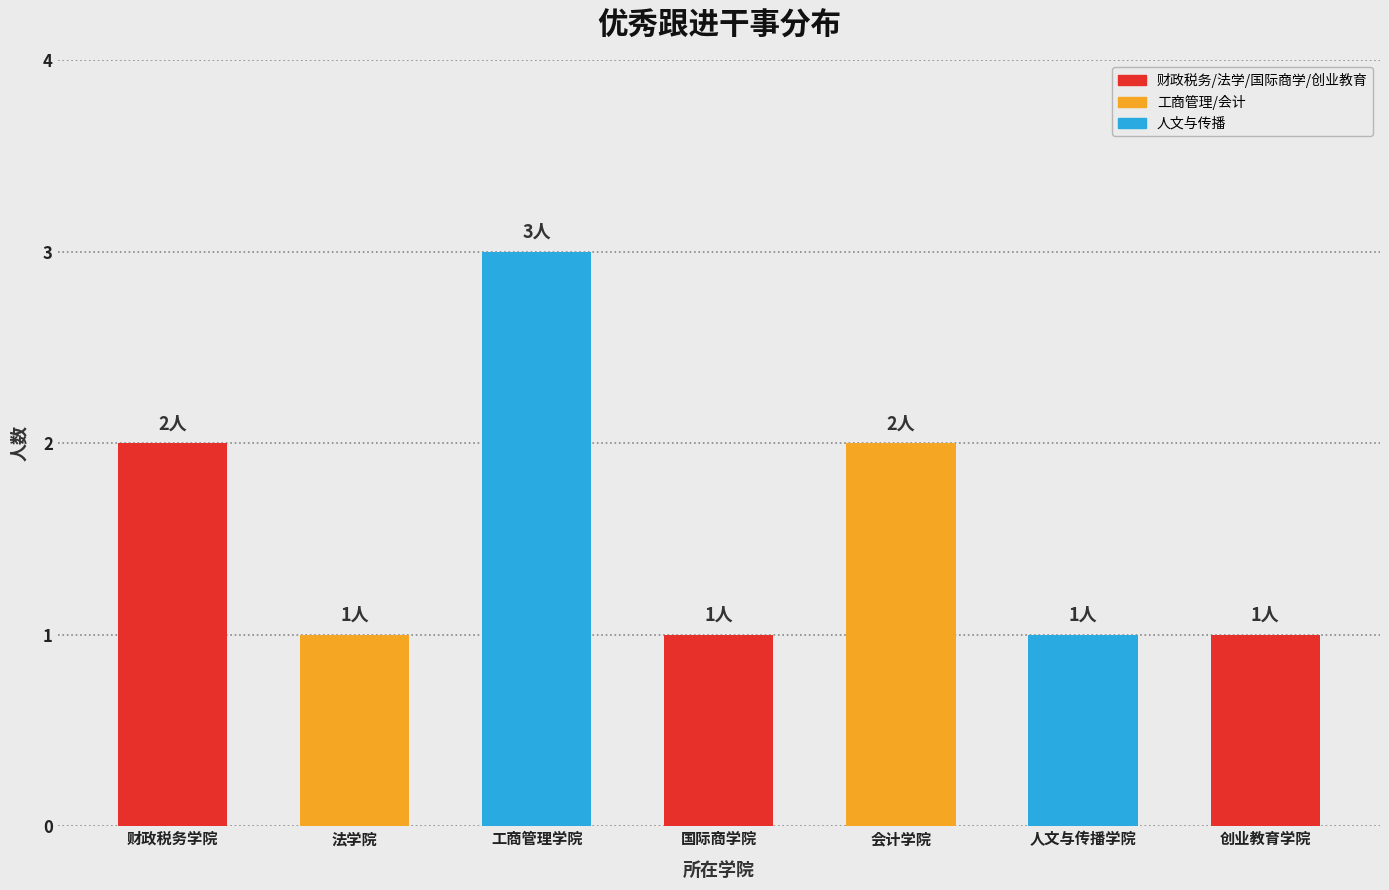

List the labels in order of value, smallest first.

法学院, 国际商学院, 人文与传播学院, 创业教育学院, 财政税务学院, 会计学院, 工商管理学院